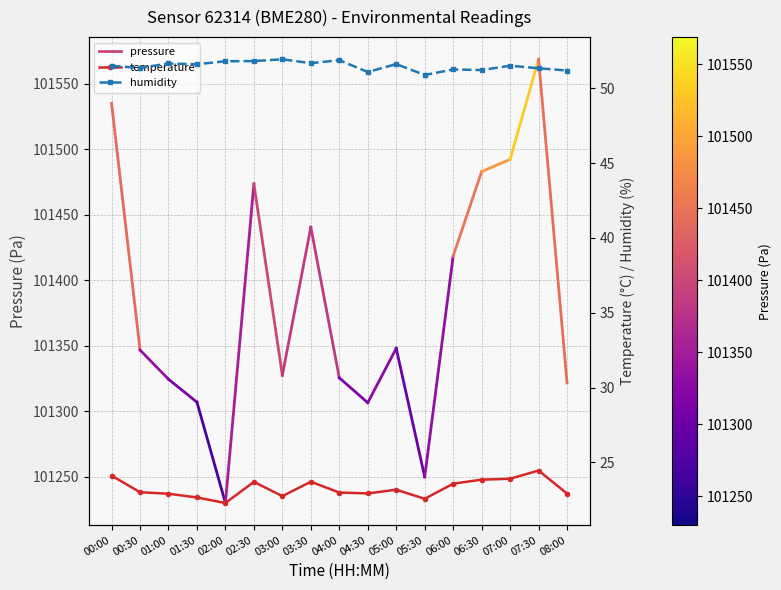

True or false: humidity has more than 0 points higher than both neighbors.

True